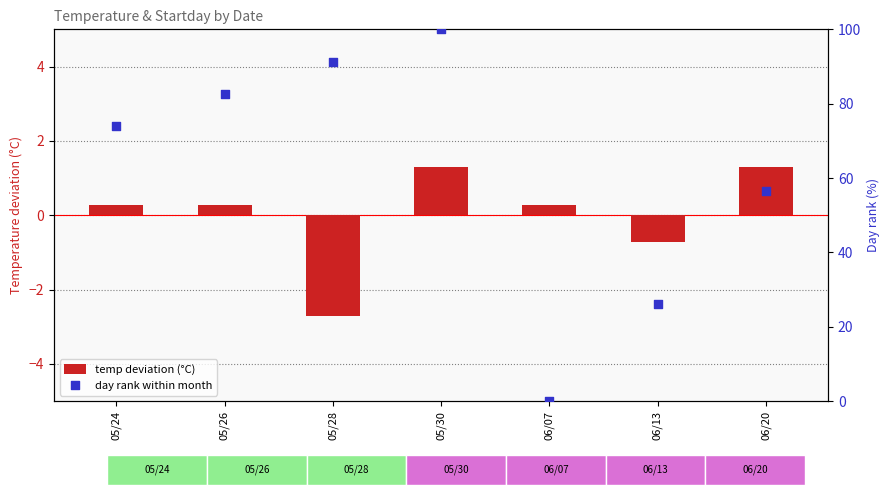

Which series has the largest total across all categories?

day rank within month